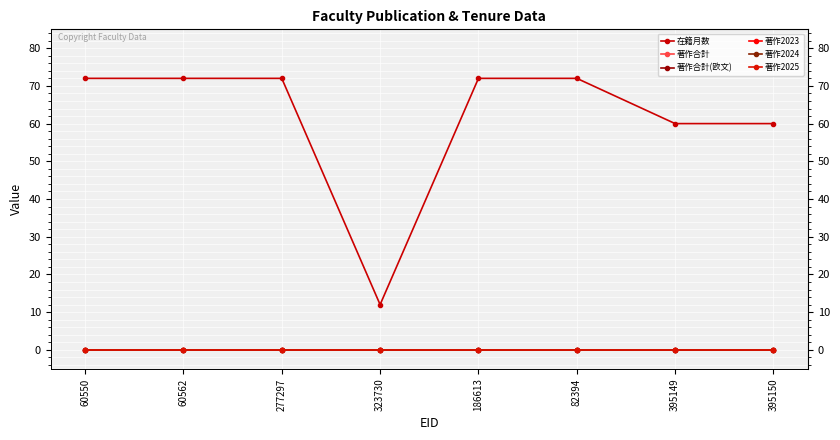

What is the spread (max minus min) of values at 277297?

72